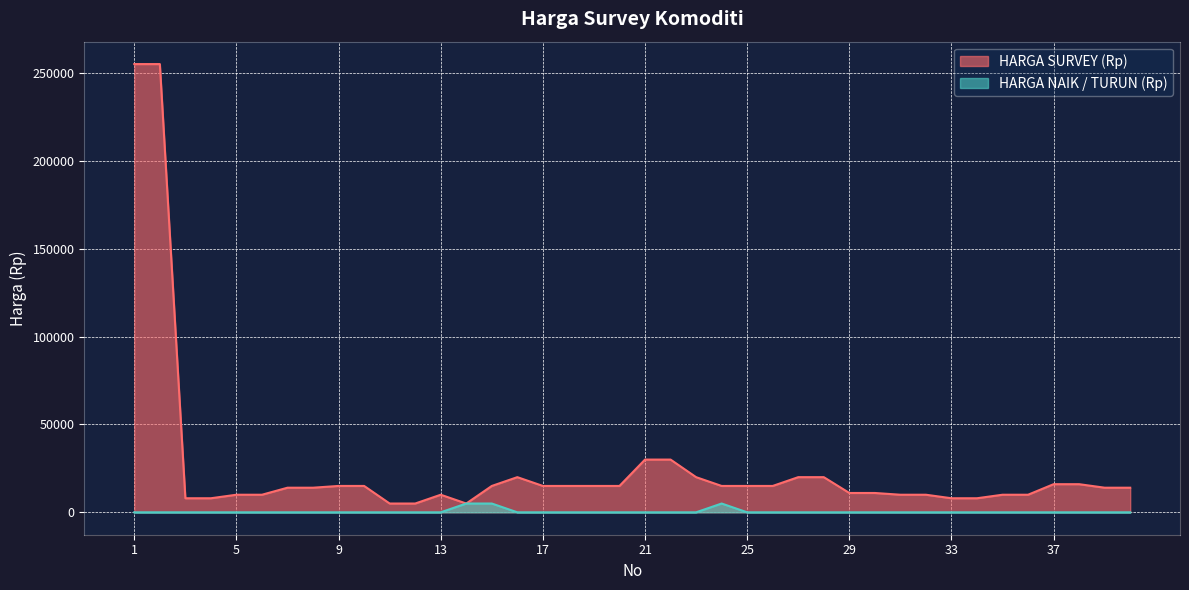

The HARGA SURVEY (Rp) series shows 21056 at 8. True or false?

False